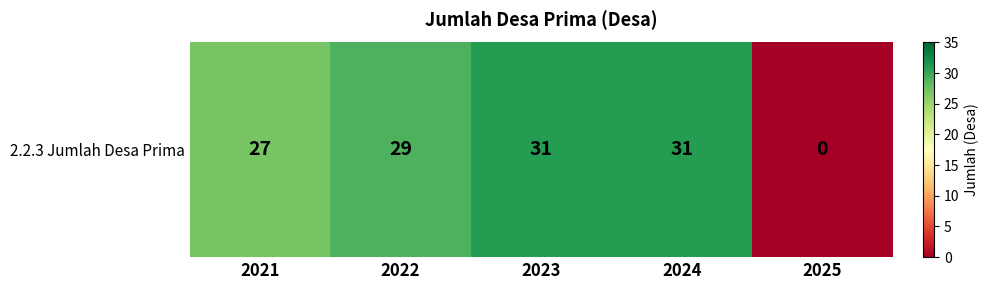

List the labels in order of value, smallest first.

2025, 2021, 2022, 2023, 2024